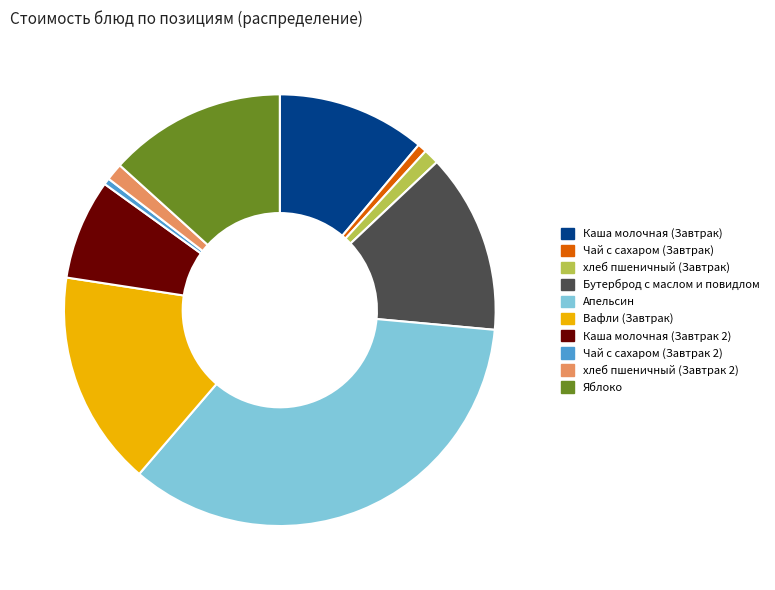

Is there any slice that represents more than half of the pie?

No